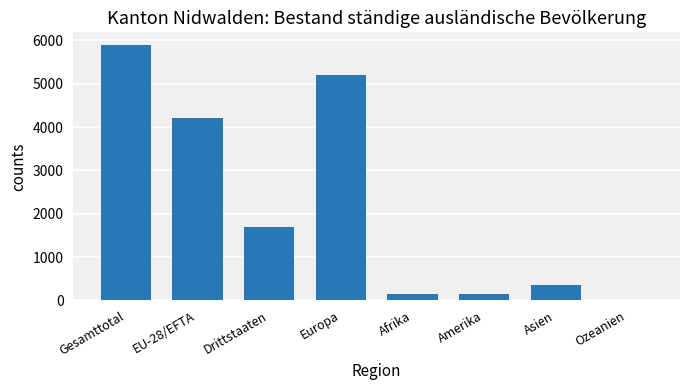

The chart shows a value of 153 at Afrika. True or false?

True